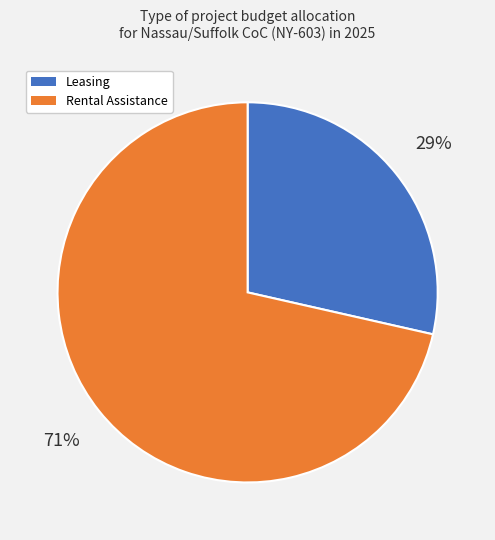

Is there a majority slice in this chart?

Yes